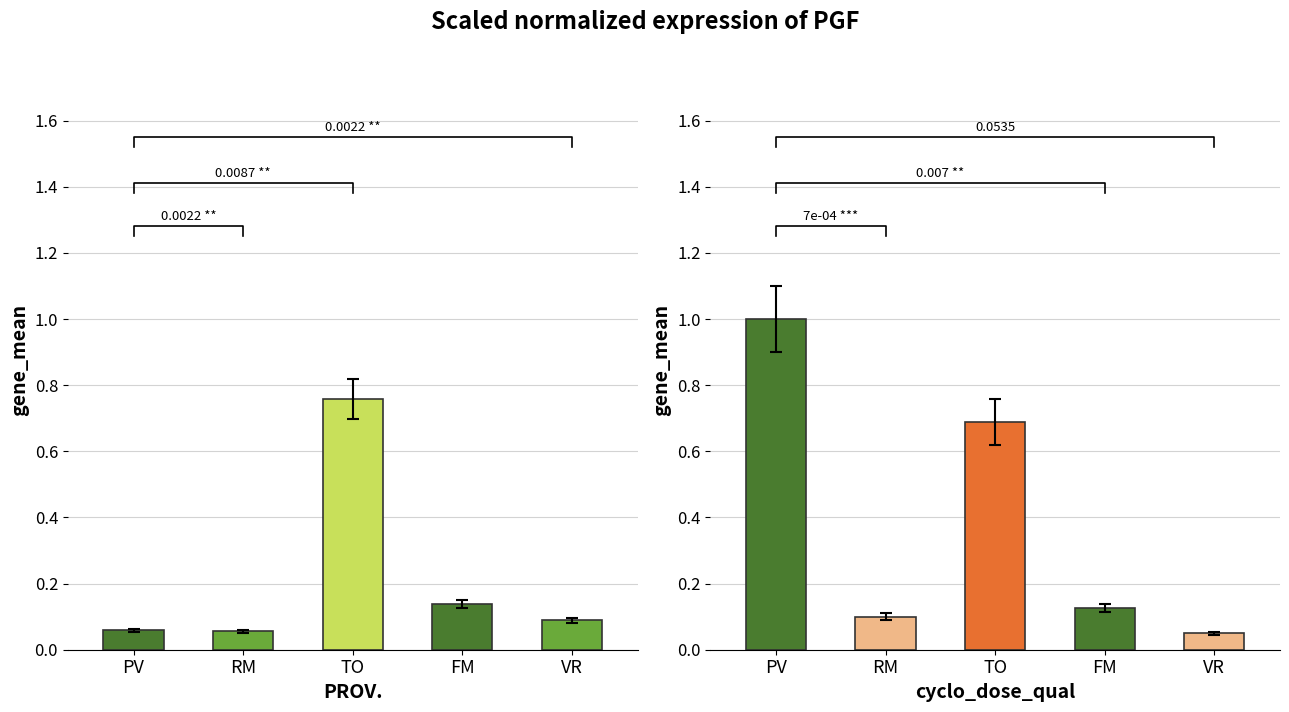

What is the sum of the P.IVA values at TO and VR?

0.7